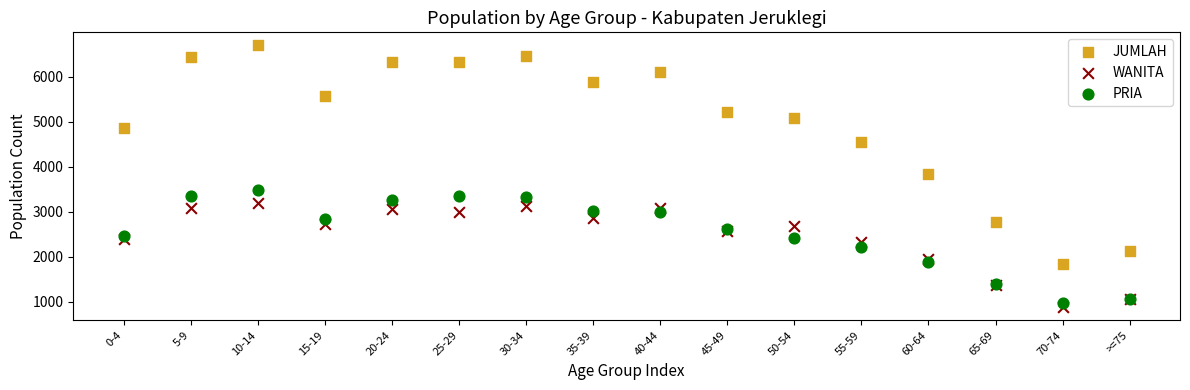

Which series reaches the maximum Y coordinate?

JUMLAH